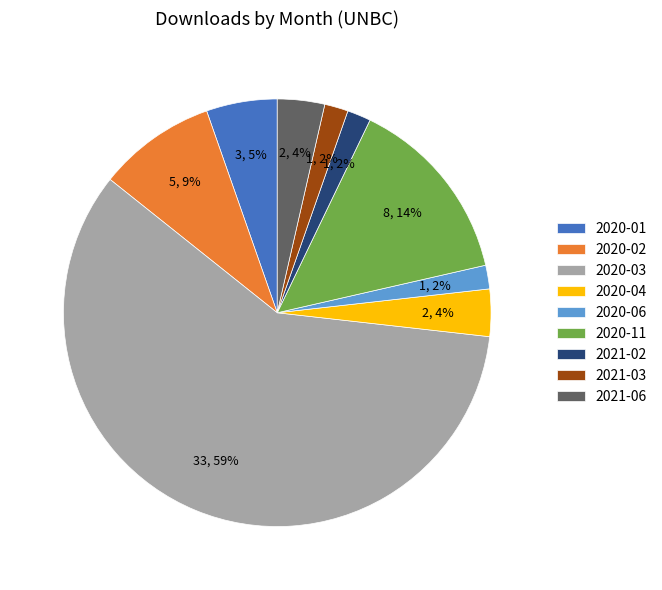

Does 2020-04 represent more than half of the total?

No